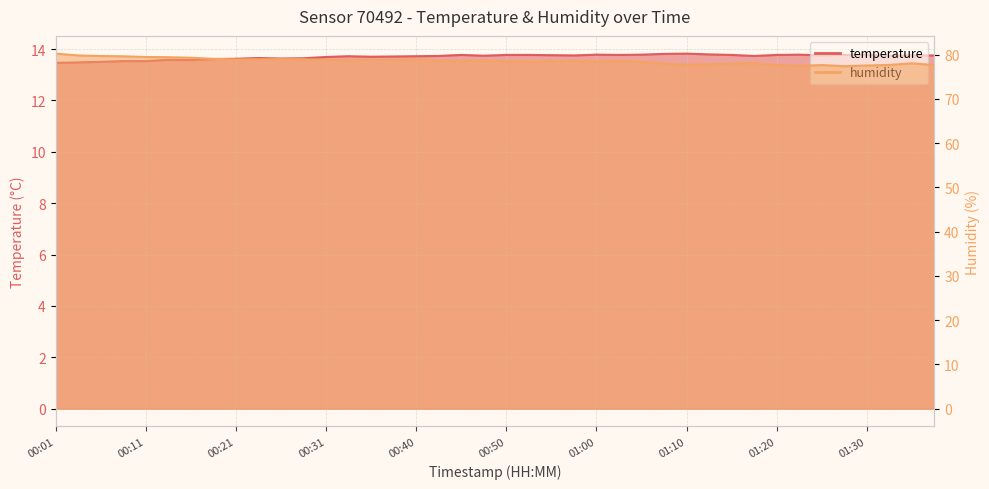

What is the smallest value displayed?

13.5